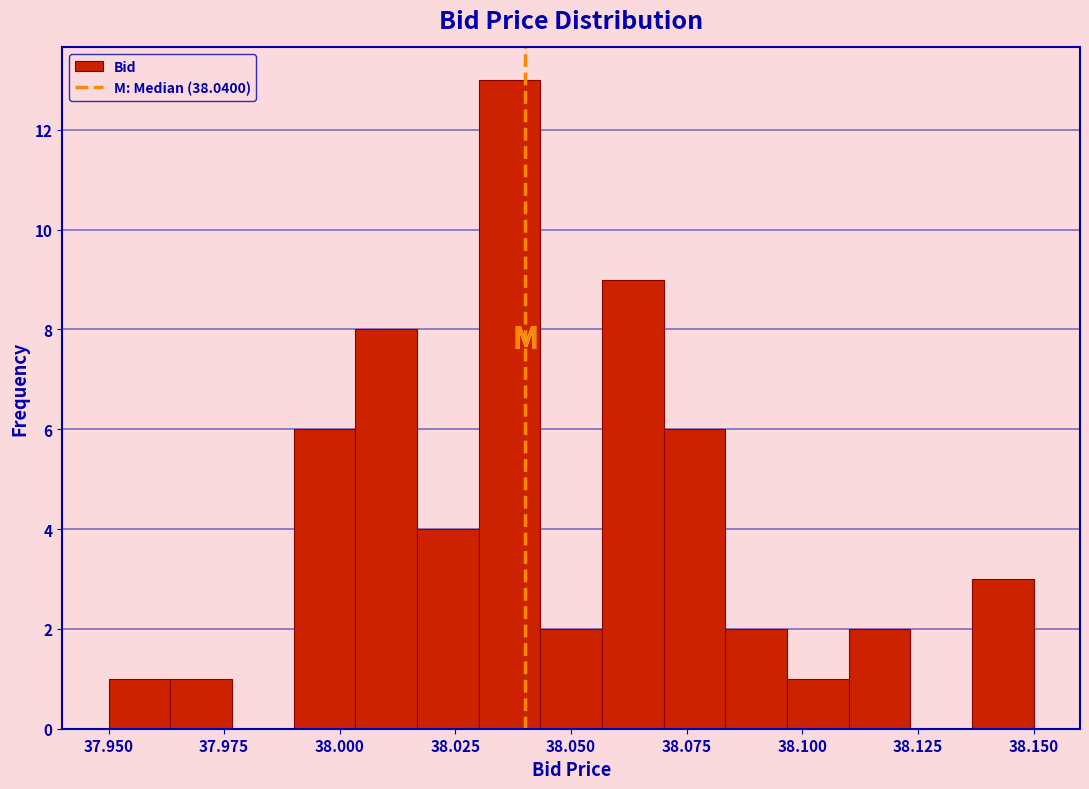

Around what value on the x-axis is the tallest bar? Give the approximate position of its centre, as read against the axis.

38.035